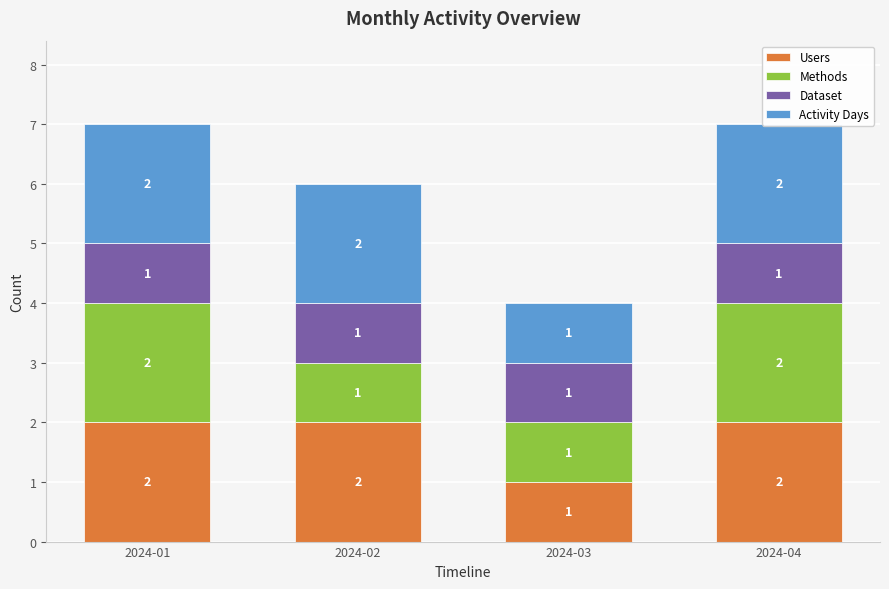

Between 2024-03 and 2024-01, which is larger?

2024-01